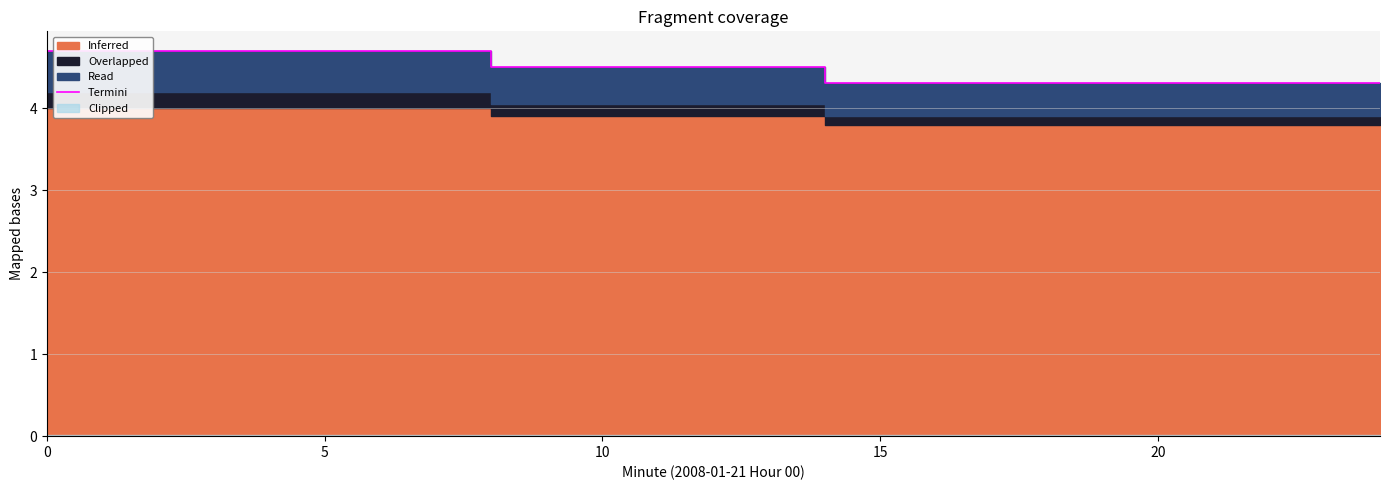

Does the chart display data point markers on the line(s)?

No